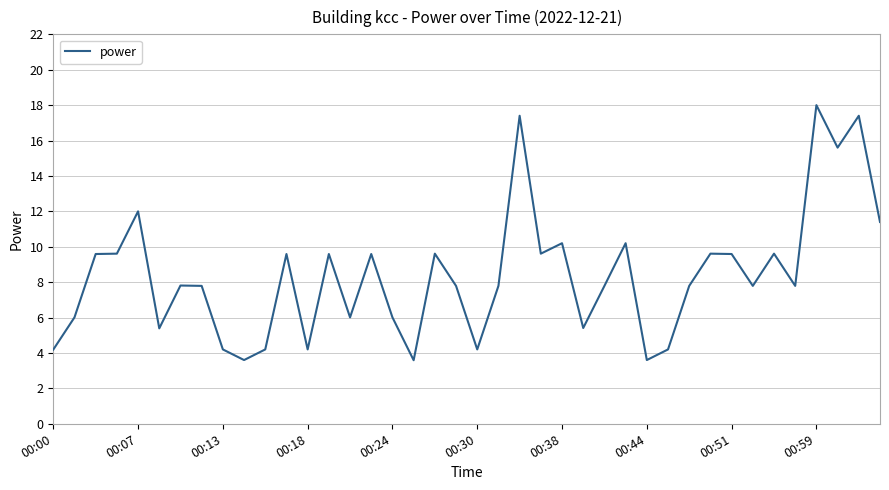

What is the difference between the maximum and minimum values?

14.4